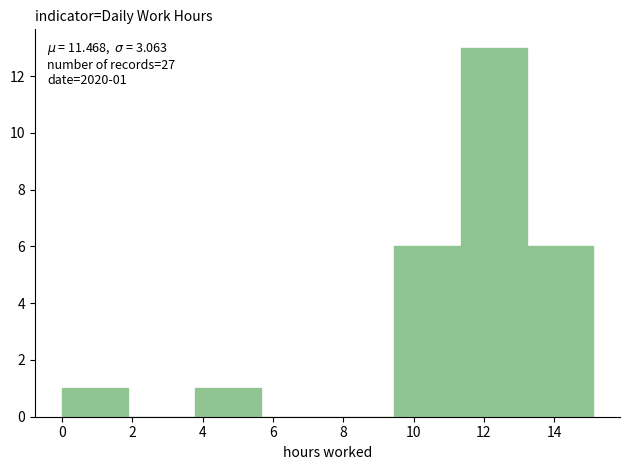

Over which range of the x-axis is the bar tallest?

11.4 to 13.2